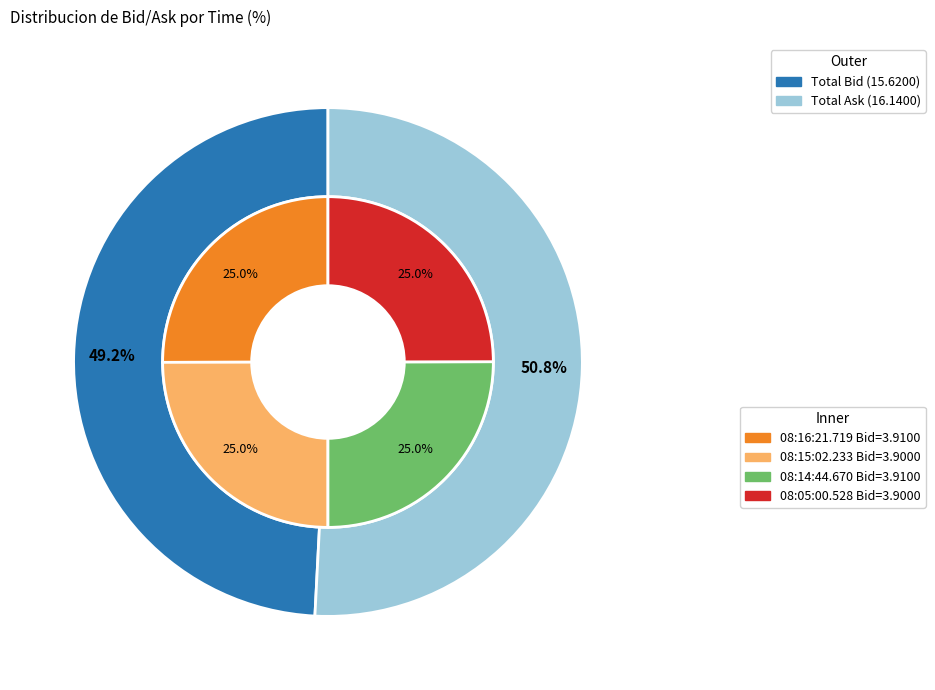

Combined, do 08:16:21.719 and 08:15:02.233 account for over 50%?

No